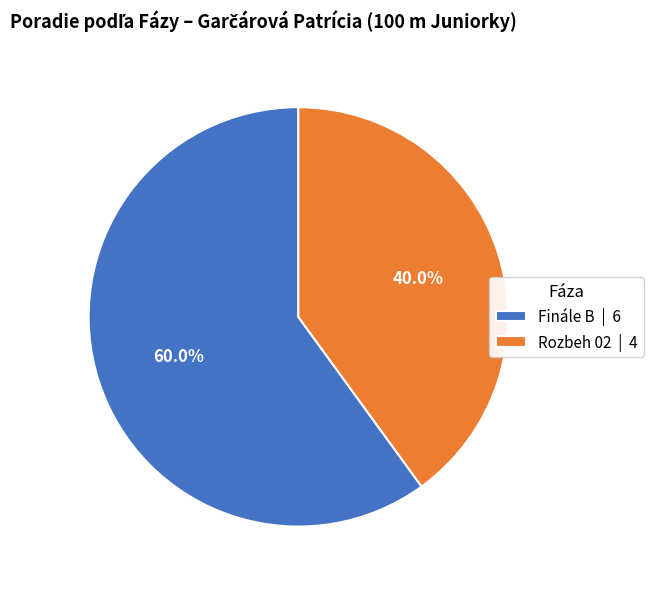

Which slice represents more than half of the pie?

Finále B